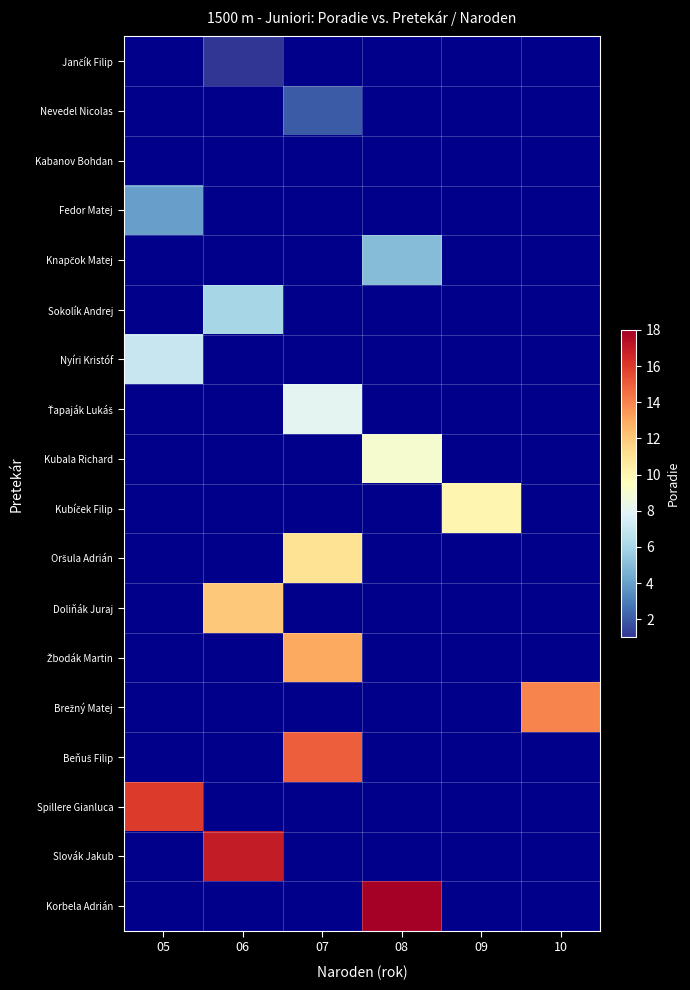

Rank the series by their maximum value, from lowest to highest.

Jančík Filip, Nevedel Nicolas, Kabanov Bohdan, Fedor Matej, Knapčok Matej, Sokolík Andrej, Nyíri Kristóf, Ťapaják Lukáš, Kubala Richard, Kubíček Filip, Oršula Adrián, Doliňák Juraj, Žbodák Martin, Brežný Matej, Beňuš Filip, Spillere Gianluca, Slovák Jakub, Korbela Adrián